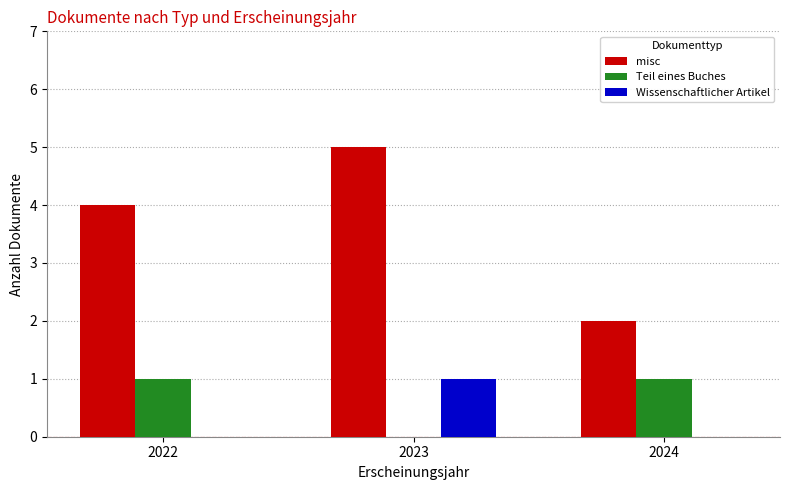

Count the number of data series in this chart.

3